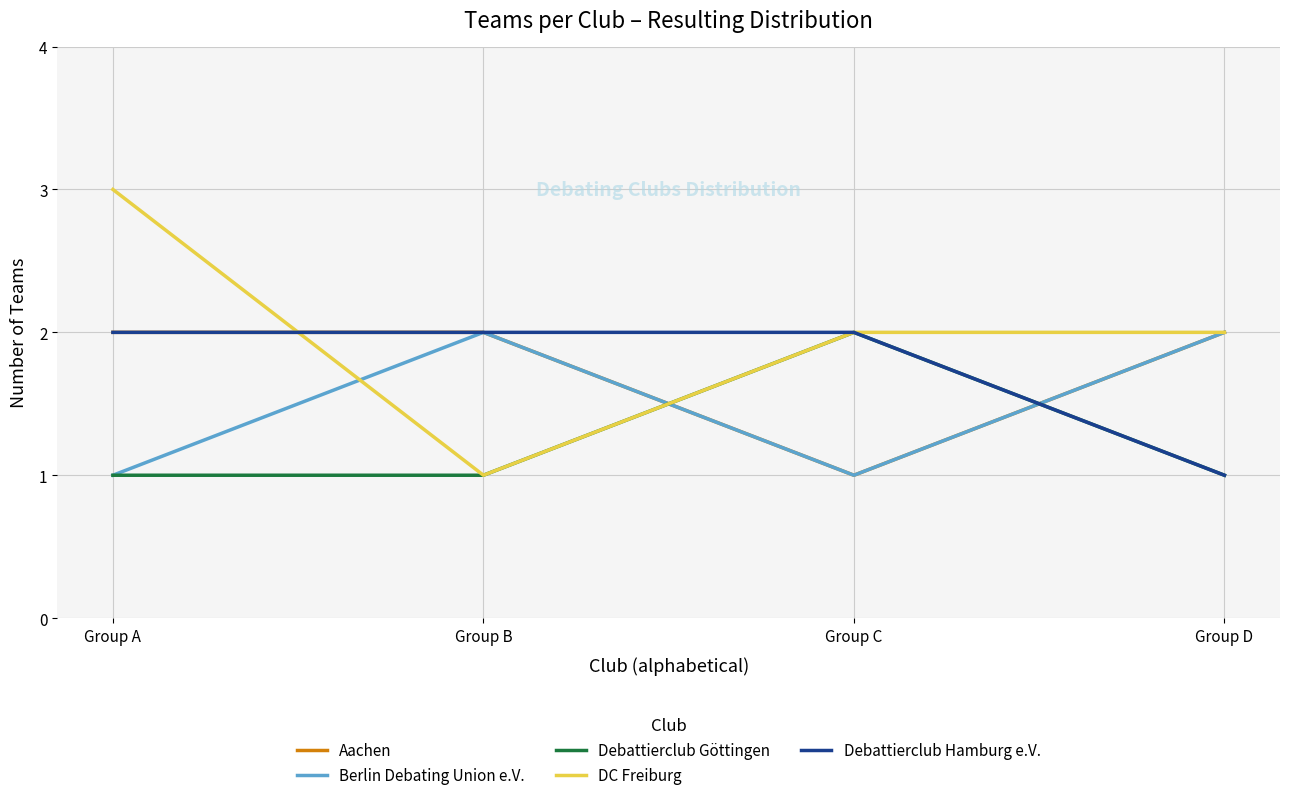

What is the difference between the highest and lowest values at Group B?

1